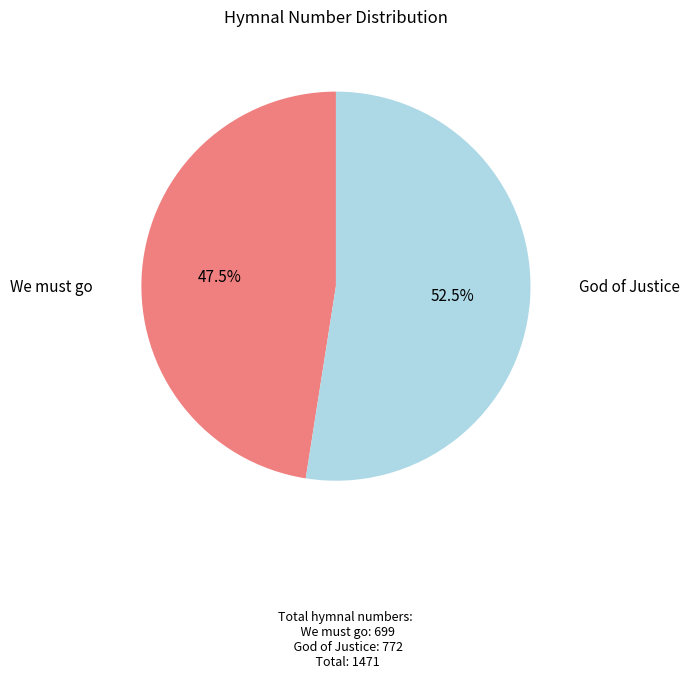

How much of the chart is everything except God of Justice?

47.5%